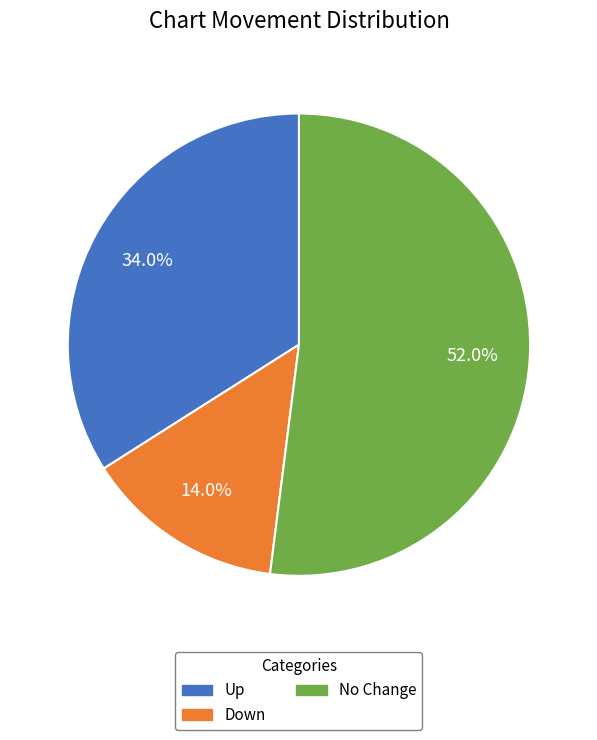

How many segments does this pie chart have?

3